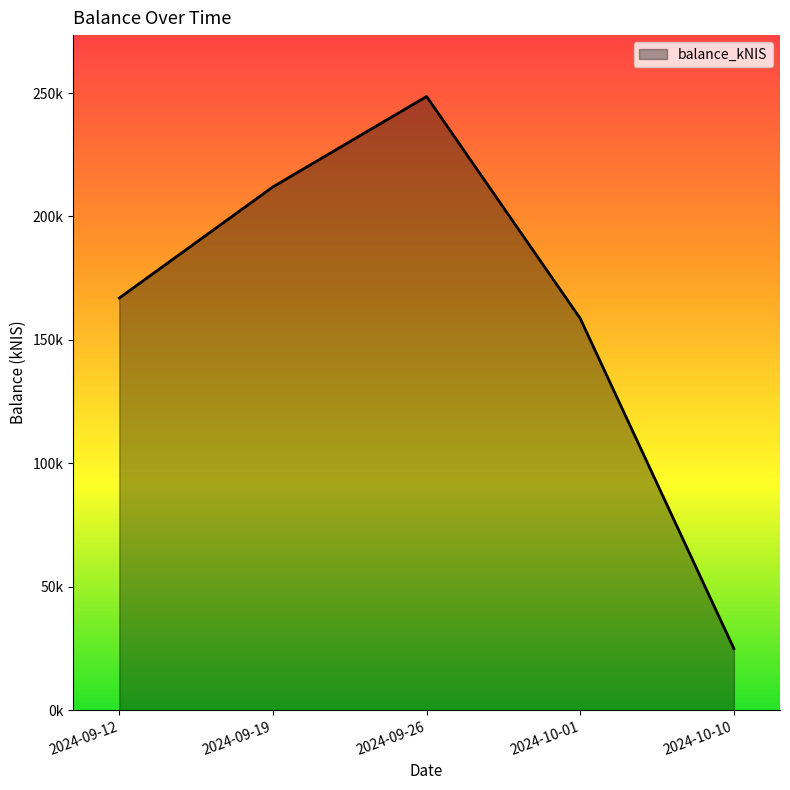

Does the chart display data point markers on the line(s)?

No